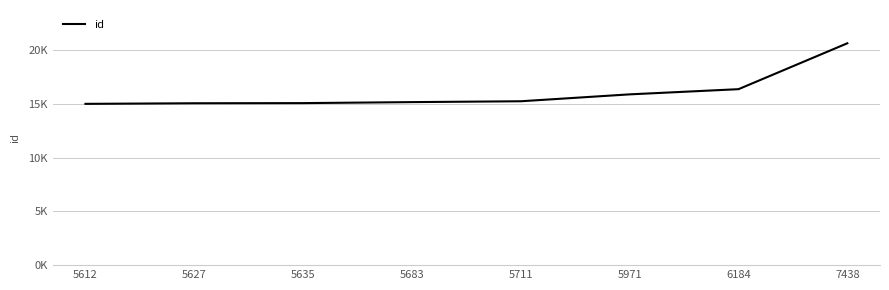

What is the sum of the values at 5971 and 5635?

30946